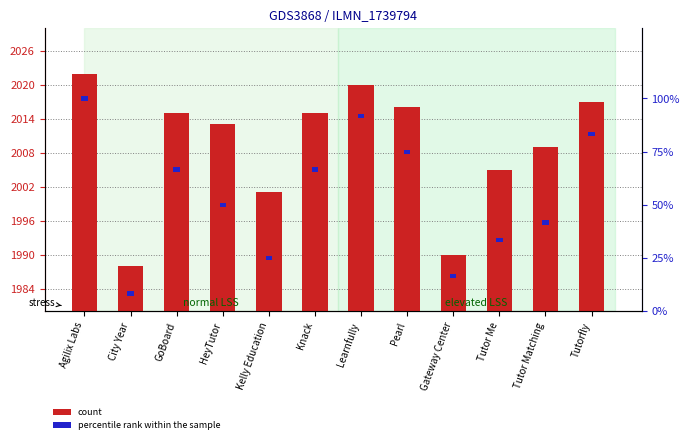

What is the label of the 1st bar from the right?

Tutorfly